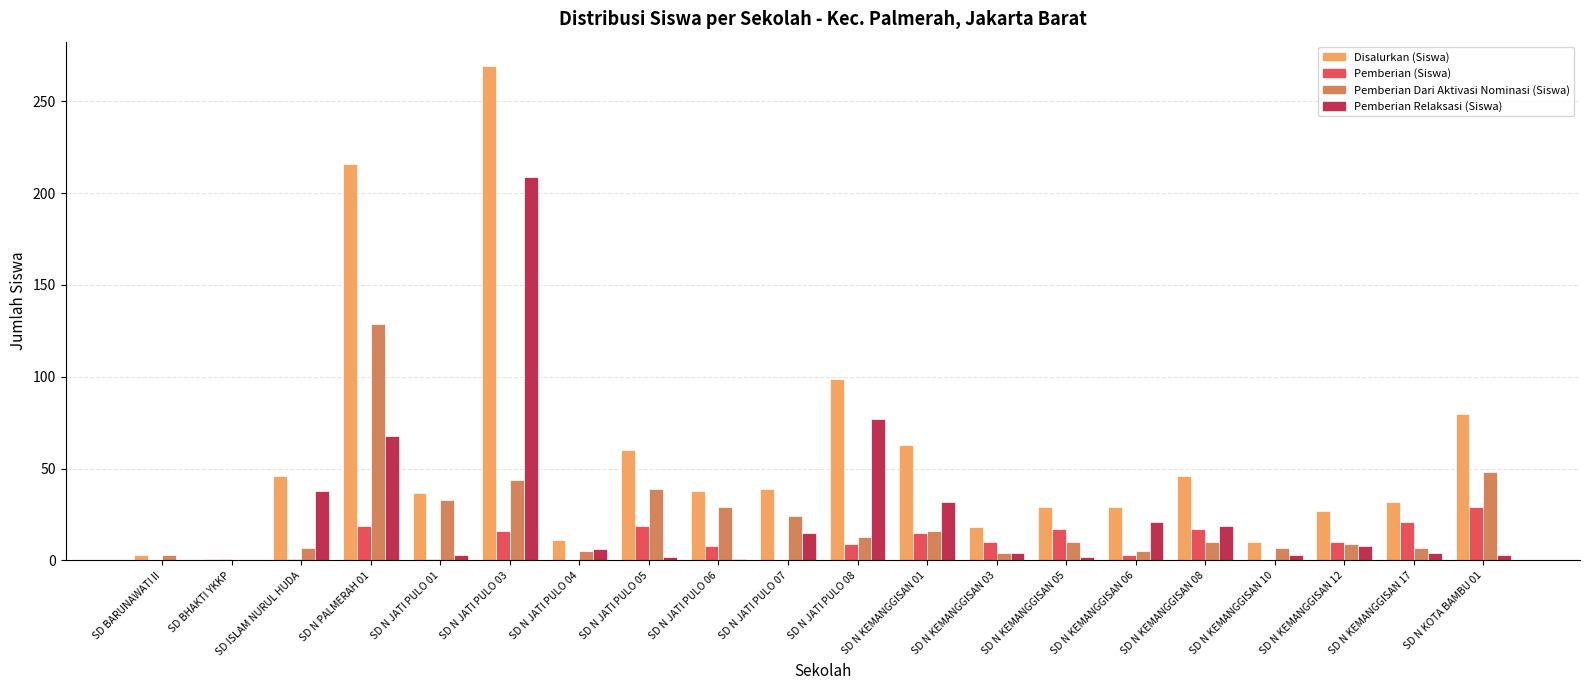

What is the average value of the Pemberian (Siswa) series?

10